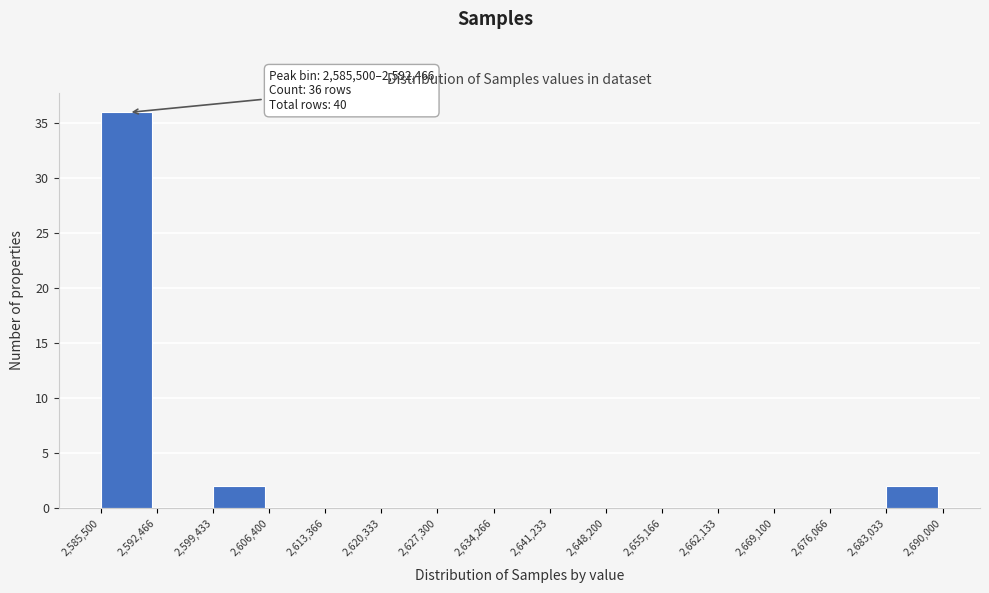

Over which range of the x-axis is the bar tallest?

2,585,500 to 2,592,466